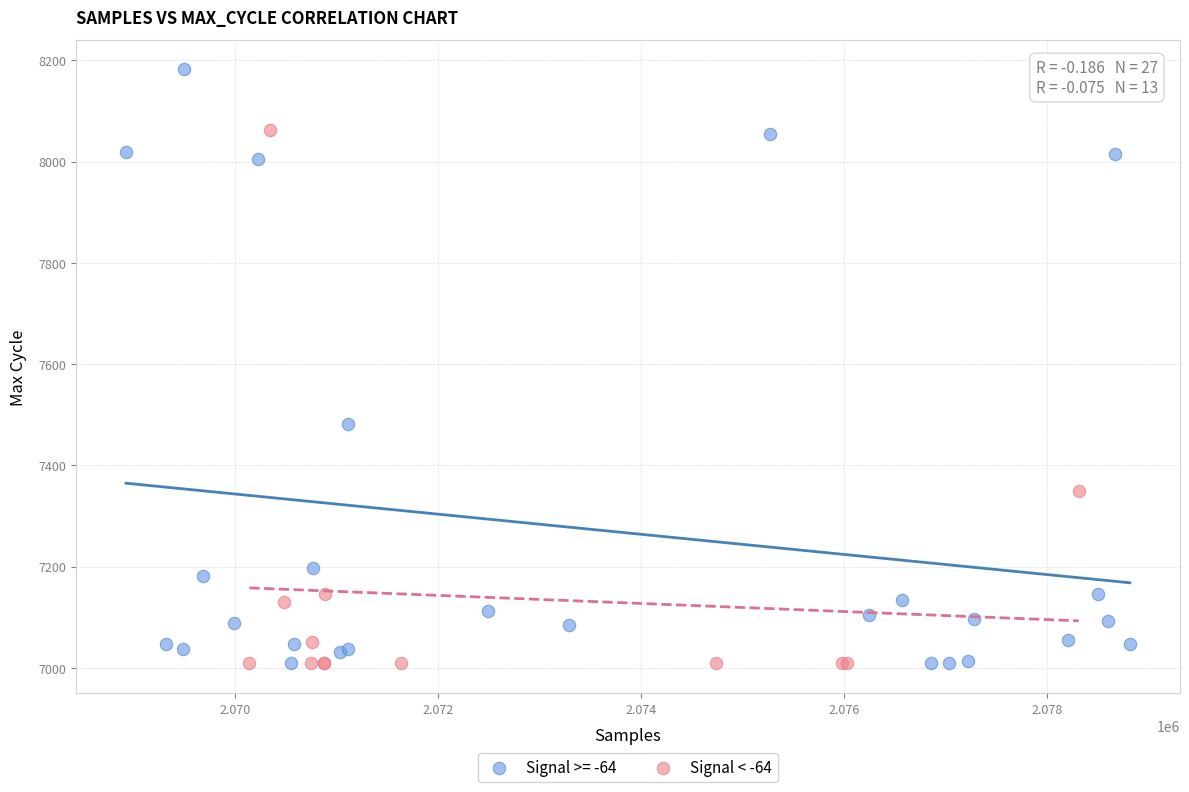

Which series contains the highest Y value?

Signal >= -64